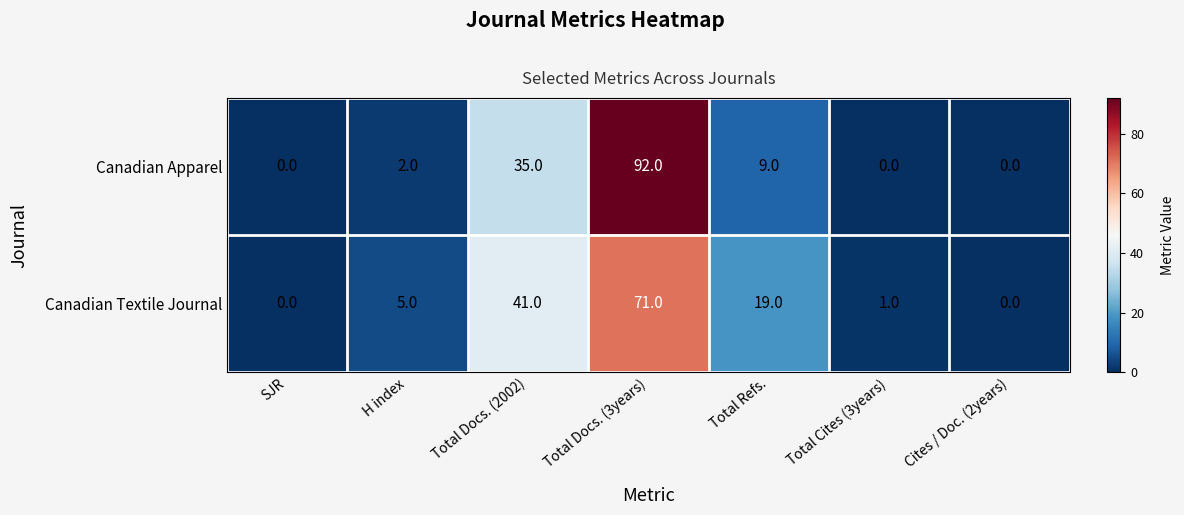

What is the difference between the maximum and minimum values in the Canadian Apparel series?

92